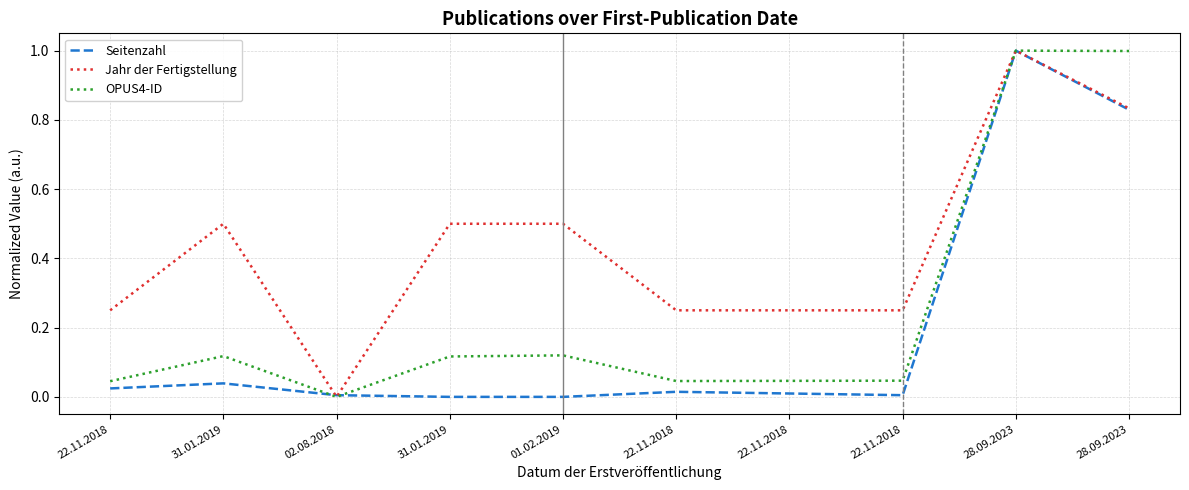

Which series has the largest range (max minus min)?

Seitenzahl